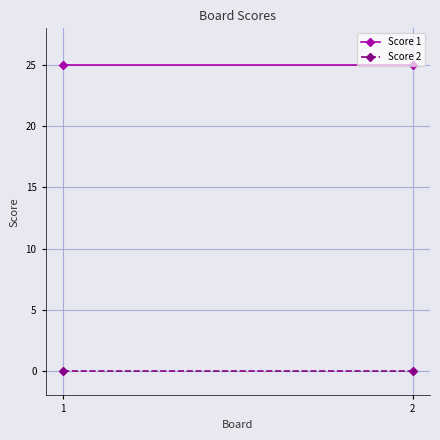

Is it true that Score 2 equals 0 at 1?

True